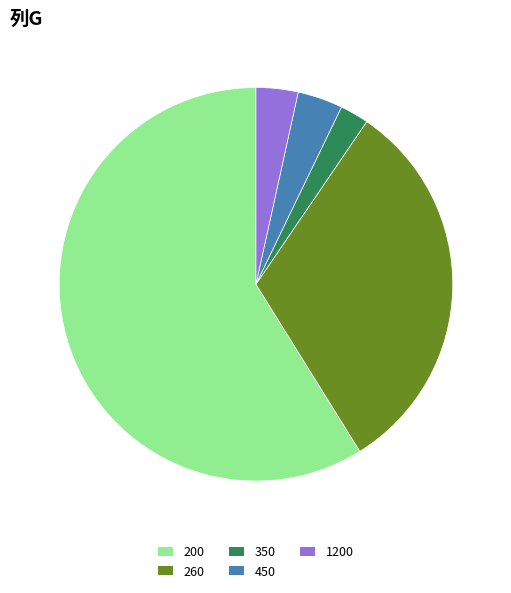

How many segments does this pie chart have?

5